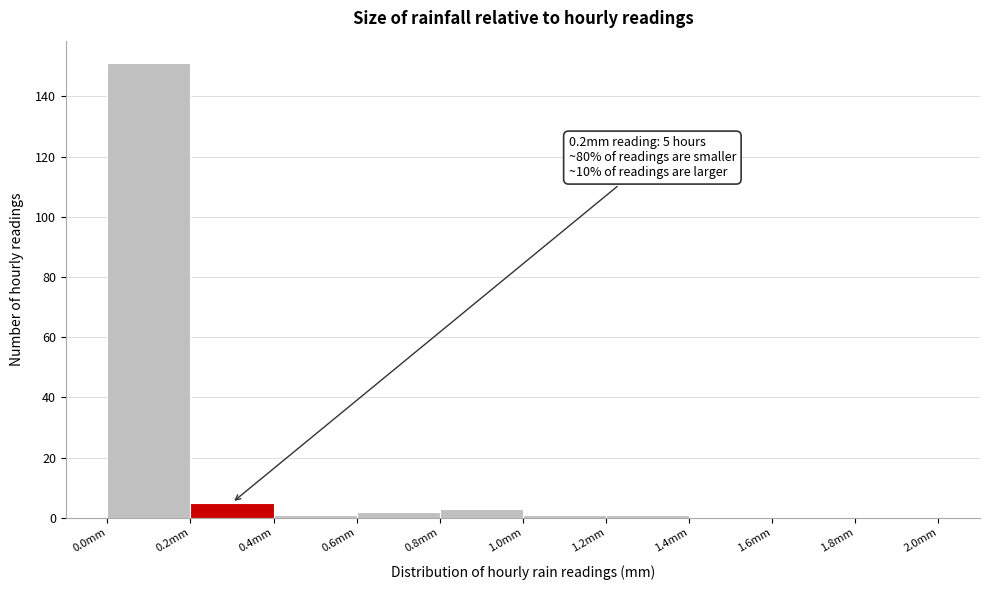

Over which range of the x-axis is the bar tallest?

0.0 to 0.2